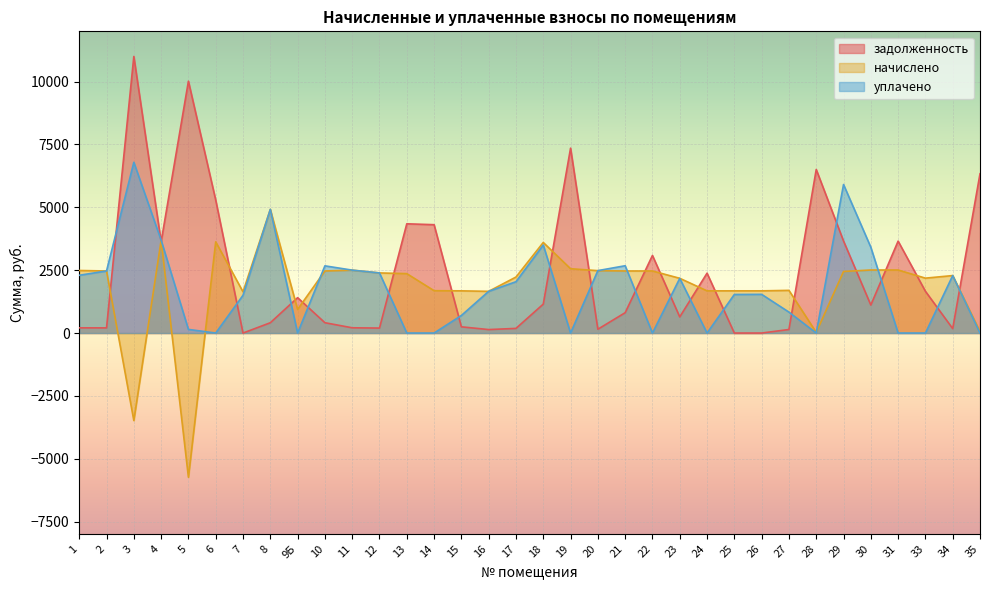

Reading left to right, list all the values displayed in this chart.

задолженность: 207.4	205.4	11000.8	3629.8	10017.5	5289.2	0.0	410.0	1407.1	411.3	209.2	198.1	4345.3	4309.7	247.8	138.4	185.0	1151.2	7353.6	151.7	809.2	3086.1	642.3	2381.1	0.0	0.0	141.1	6505.6	3662.0	1114.2	3655.9	1661.5	175.8	6334.9
начислено: 2488.3	2468.9	-3479.5	3687.1	-5734.8	3627.5	1639.4	4918.3	939.6	2468.9	2501.3	2391.1	2363.5	1684.8	1678.3	1658.9	2227.8	3602.9	2558.9	2481.8	2468.9	2468.9	2177.3	1678.3	1678.3	1678.3	1697.8	26.9	2449.4	2507.8	2507.8	2183.8	2286.1	60.7
уплачено: 2297.8	2469.0	6791.6	3693.0	145.0	0.0	1502.5	4919.0	0.0	2672.7	2502.6	2390.4	0.0	0.0	699.4	1659.0	2041.7	3500.0	0.0	2483.6	2677.0	0.0	2175.0	0.0	1534.4	1539.0	832.6	0.0	5907.4	3412.6	0.0	0.0	2286.2	0.0